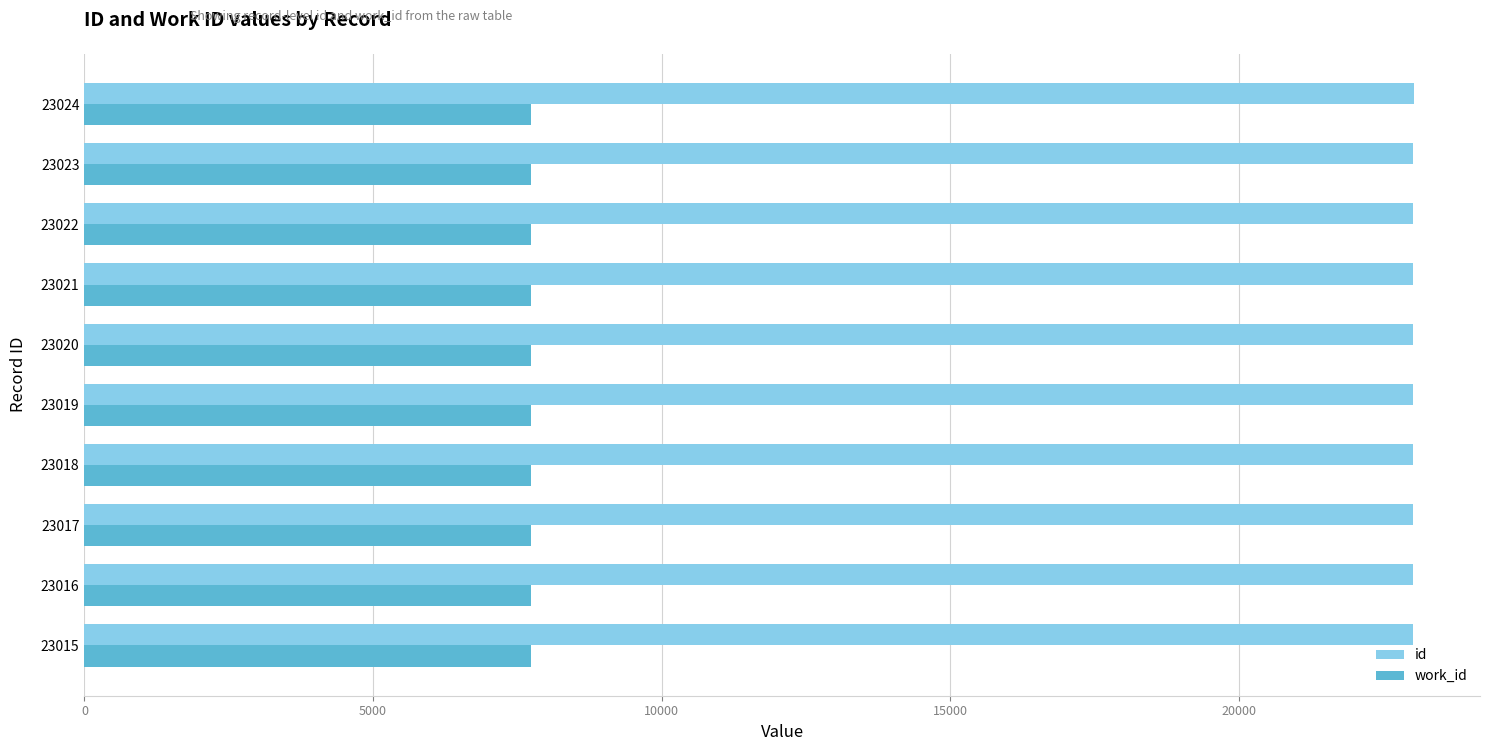

What is the sum of all id values?

230195